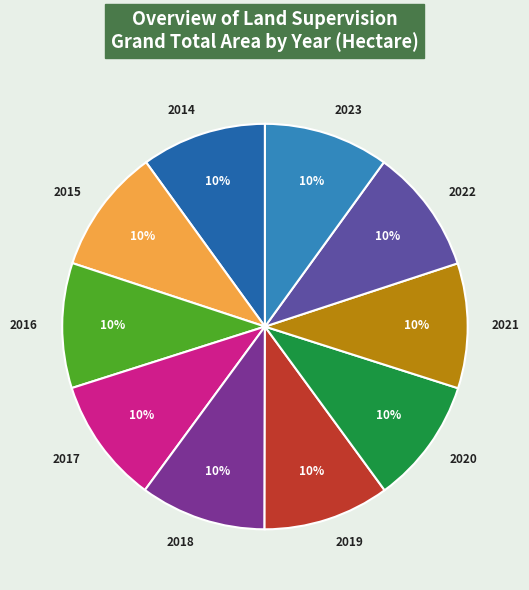

Is 2017 the majority of the pie?

No